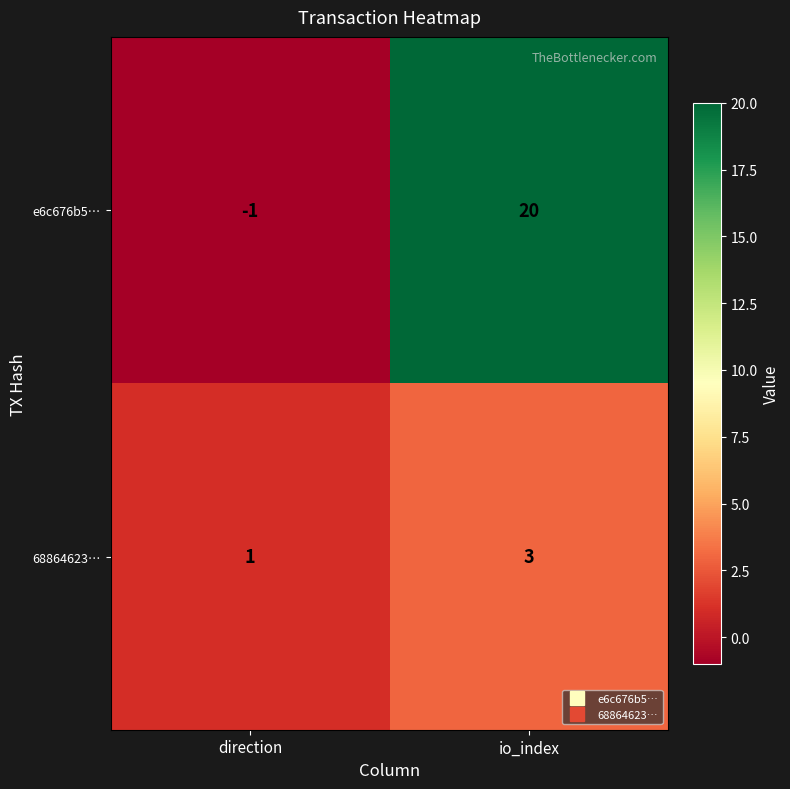

What is the total value across all series at io_index?

23